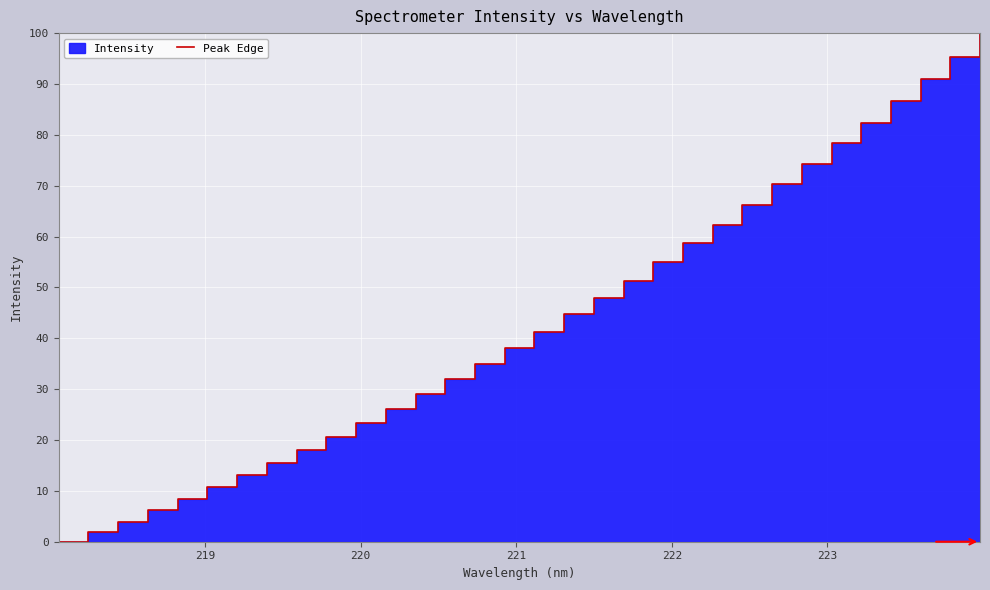

Reading left to right, transcribe all the data shown in this chart.

0.0	1.9	3.9	6.3	8.4	10.7	13.1	15.5	18.0	20.6	23.3	26.0	29.0	32.1	35.0	38.1	41.3	44.7	47.9	51.2	54.9	58.6	62.3	66.3	70.3	74.3	78.3	82.4	86.7	91.1	95.3	100.0